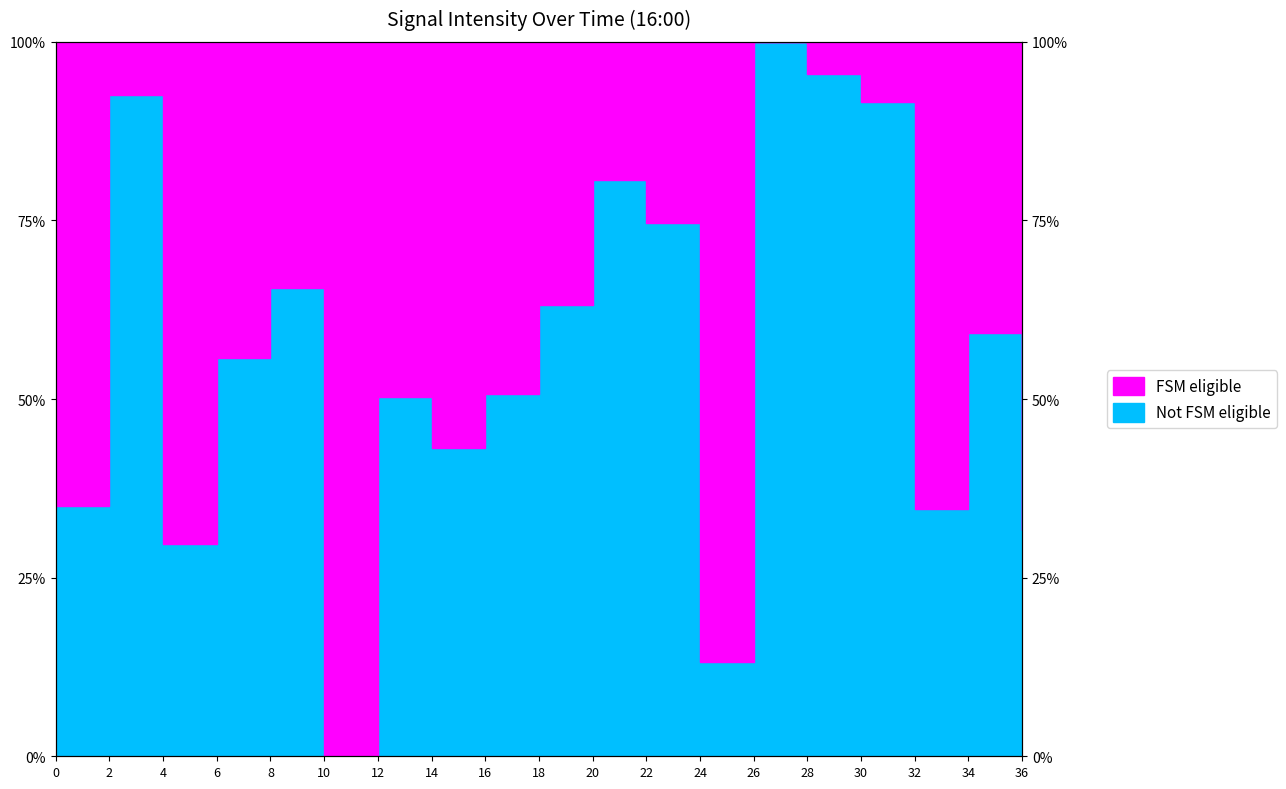

Rank the categories by value from highest to lowest.

26, 28, 2, 30, 20, 22, 8, 18, 34, 6, 16, 12, 14, 0, 32, 36, 4, 24, 10